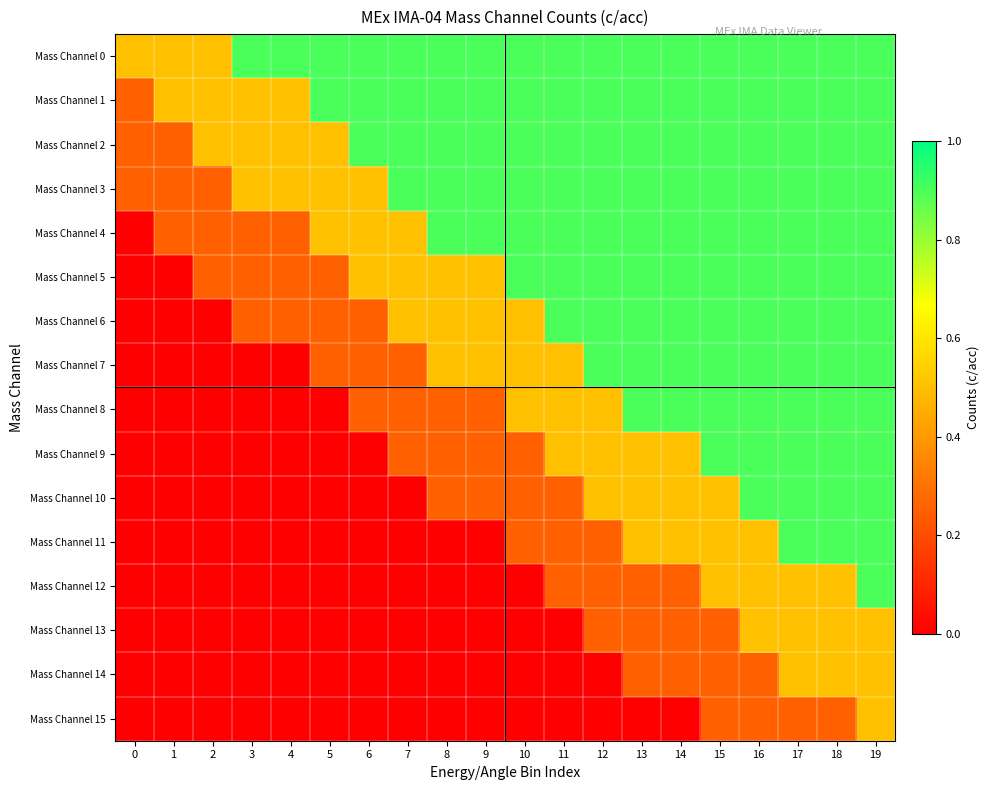

Reading left to right, what are all the values shown in this chart?

Mass Channel 0: 0=0.5	1=0.5	2=0.5	3=0.9	4=0.9	5=0.9	6=0.9	7=0.9	8=0.9	9=0.9	10=0.9	11=0.9	12=0.9	13=0.9	14=0.9	15=0.9	16=0.9	17=0.9	18=0.9	19=0.9
Mass Channel 1: 0=0.2	1=0.5	2=0.5	3=0.5	4=0.5	5=0.9	6=0.9	7=0.9	8=0.9	9=0.9	10=0.9	11=0.9	12=0.9	13=0.9	14=0.9	15=0.9	16=0.9	17=0.9	18=0.9	19=0.9
Mass Channel 2: 0=0.2	1=0.2	2=0.5	3=0.5	4=0.5	5=0.5	6=0.9	7=0.9	8=0.9	9=0.9	10=0.9	11=0.9	12=0.9	13=0.9	14=0.9	15=0.9	16=0.9	17=0.9	18=0.9	19=0.9
Mass Channel 3: 0=0.2	1=0.2	2=0.2	3=0.5	4=0.5	5=0.5	6=0.5	7=0.9	8=0.9	9=0.9	10=0.9	11=0.9	12=0.9	13=0.9	14=0.9	15=0.9	16=0.9	17=0.9	18=0.9	19=0.9
Mass Channel 4: 0=0.0	1=0.2	2=0.2	3=0.2	4=0.2	5=0.5	6=0.5	7=0.5	8=0.9	9=0.9	10=0.9	11=0.9	12=0.9	13=0.9	14=0.9	15=0.9	16=0.9	17=0.9	18=0.9	19=0.9
Mass Channel 5: 0=0.0	1=0.0	2=0.2	3=0.2	4=0.2	5=0.2	6=0.5	7=0.5	8=0.5	9=0.5	10=0.9	11=0.9	12=0.9	13=0.9	14=0.9	15=0.9	16=0.9	17=0.9	18=0.9	19=0.9
Mass Channel 6: 0=0.0	1=0.0	2=0.0	3=0.2	4=0.2	5=0.2	6=0.2	7=0.5	8=0.5	9=0.5	10=0.5	11=0.9	12=0.9	13=0.9	14=0.9	15=0.9	16=0.9	17=0.9	18=0.9	19=0.9
Mass Channel 7: 0=0.0	1=0.0	2=0.0	3=0.0	4=0.0	5=0.2	6=0.2	7=0.2	8=0.5	9=0.5	10=0.5	11=0.5	12=0.9	13=0.9	14=0.9	15=0.9	16=0.9	17=0.9	18=0.9	19=0.9
Mass Channel 8: 0=0.0	1=0.0	2=0.0	3=0.0	4=0.0	5=0.0	6=0.2	7=0.2	8=0.2	9=0.2	10=0.5	11=0.5	12=0.5	13=0.9	14=0.9	15=0.9	16=0.9	17=0.9	18=0.9	19=0.9
Mass Channel 9: 0=0.0	1=0.0	2=0.0	3=0.0	4=0.0	5=0.0	6=0.0	7=0.2	8=0.2	9=0.2	10=0.2	11=0.5	12=0.5	13=0.5	14=0.5	15=0.9	16=0.9	17=0.9	18=0.9	19=0.9
Mass Channel 10: 0=0.0	1=0.0	2=0.0	3=0.0	4=0.0	5=0.0	6=0.0	7=0.0	8=0.2	9=0.2	10=0.2	11=0.2	12=0.5	13=0.5	14=0.5	15=0.5	16=0.9	17=0.9	18=0.9	19=0.9
Mass Channel 11: 0=0.0	1=0.0	2=0.0	3=0.0	4=0.0	5=0.0	6=0.0	7=0.0	8=0.0	9=0.0	10=0.2	11=0.2	12=0.2	13=0.5	14=0.5	15=0.5	16=0.5	17=0.9	18=0.9	19=0.9
Mass Channel 12: 0=0.0	1=0.0	2=0.0	3=0.0	4=0.0	5=0.0	6=0.0	7=0.0	8=0.0	9=0.0	10=0.0	11=0.2	12=0.2	13=0.2	14=0.2	15=0.5	16=0.5	17=0.5	18=0.5	19=0.9
Mass Channel 13: 0=0.0	1=0.0	2=0.0	3=0.0	4=0.0	5=0.0	6=0.0	7=0.0	8=0.0	9=0.0	10=0.0	11=0.0	12=0.2	13=0.2	14=0.2	15=0.2	16=0.5	17=0.5	18=0.5	19=0.5
Mass Channel 14: 0=0.0	1=0.0	2=0.0	3=0.0	4=0.0	5=0.0	6=0.0	7=0.0	8=0.0	9=0.0	10=0.0	11=0.0	12=0.0	13=0.2	14=0.2	15=0.2	16=0.2	17=0.5	18=0.5	19=0.5
Mass Channel 15: 0=0.0	1=0.0	2=0.0	3=0.0	4=0.0	5=0.0	6=0.0	7=0.0	8=0.0	9=0.0	10=0.0	11=0.0	12=0.0	13=0.0	14=0.0	15=0.2	16=0.2	17=0.2	18=0.2	19=0.5